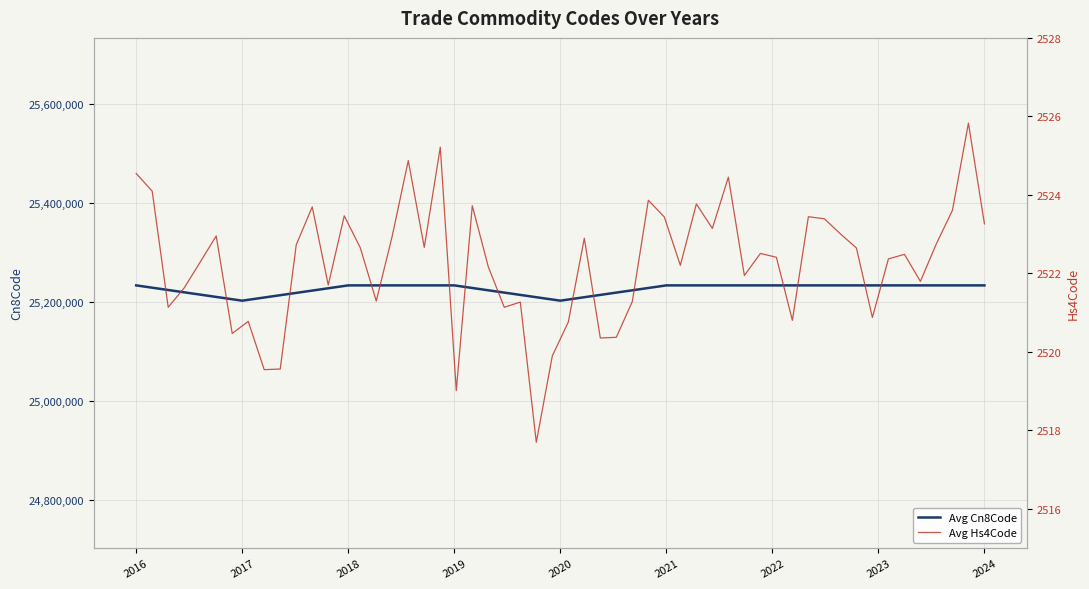

What is the difference between the second highest and second lowest values?

30900